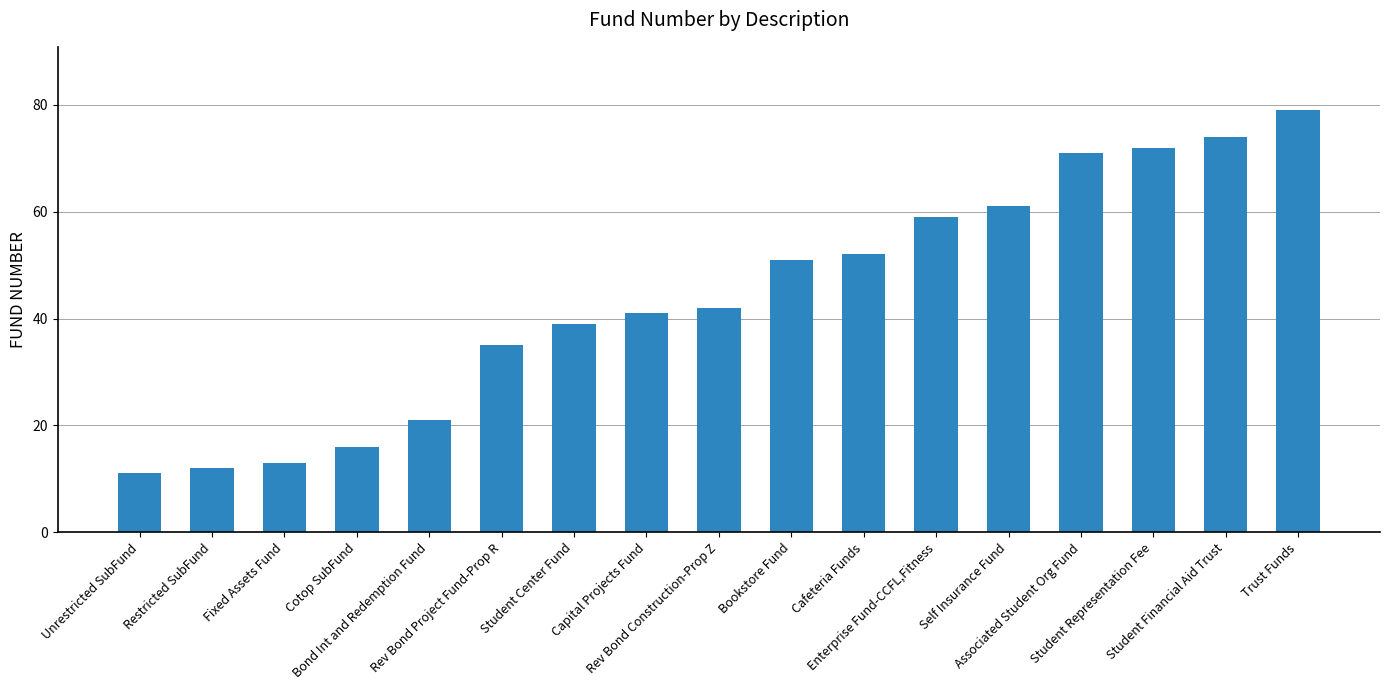

What is the difference between the second highest and minimum values?

63